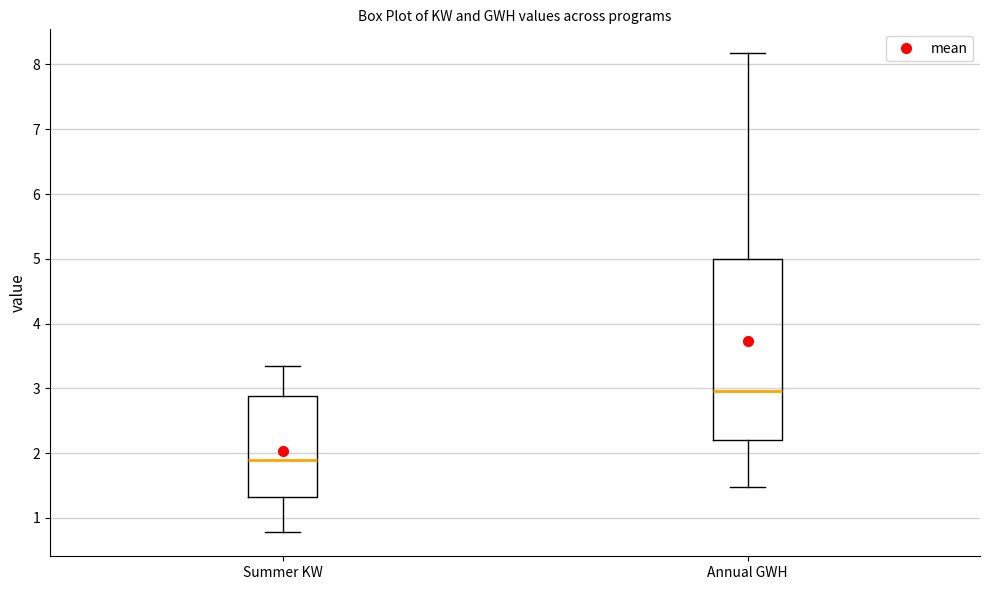

Where does the upper whisker of the box for Summer KW end on the y-axis? The values are not printed on the chart, so give them approximately, as read against the axis.

3.4